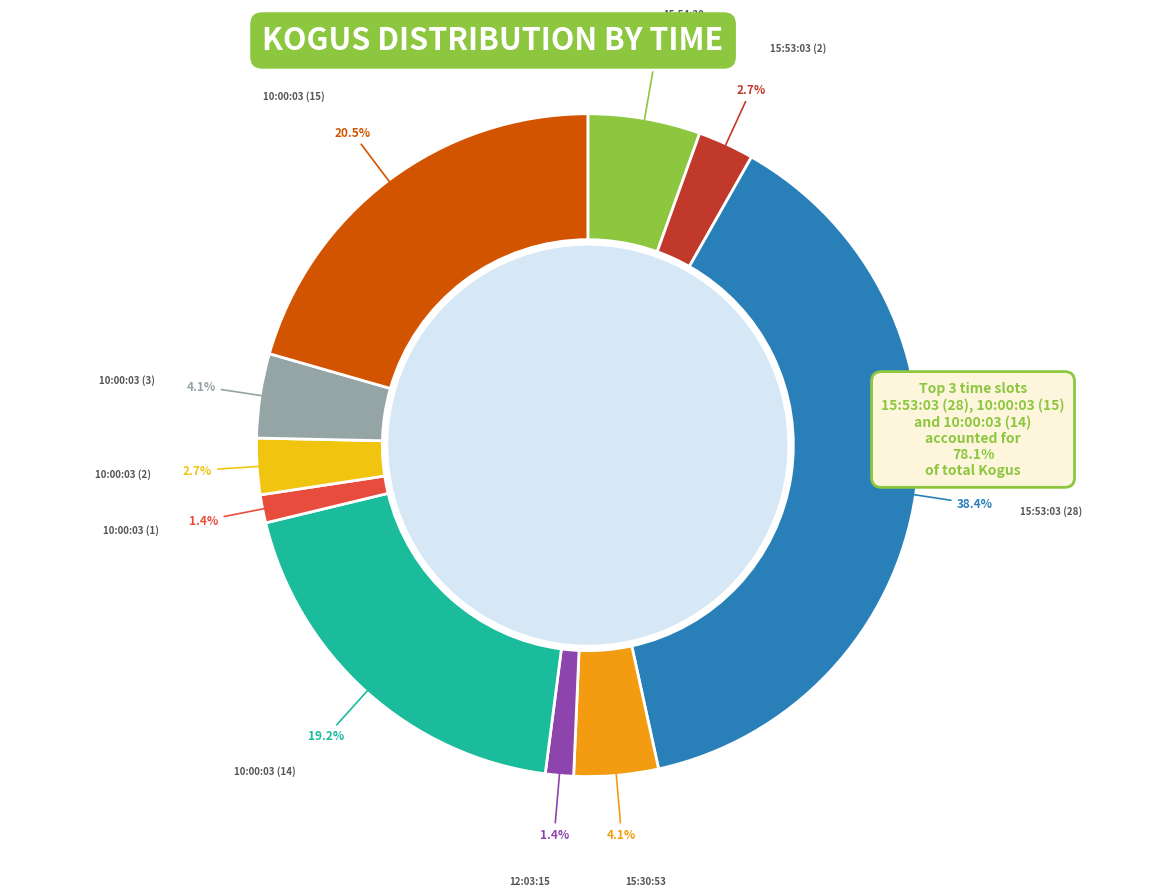

To the nearest percent, what is the difference between the 15:30:53 and 10:00:03 (15) slice percentages?

16%